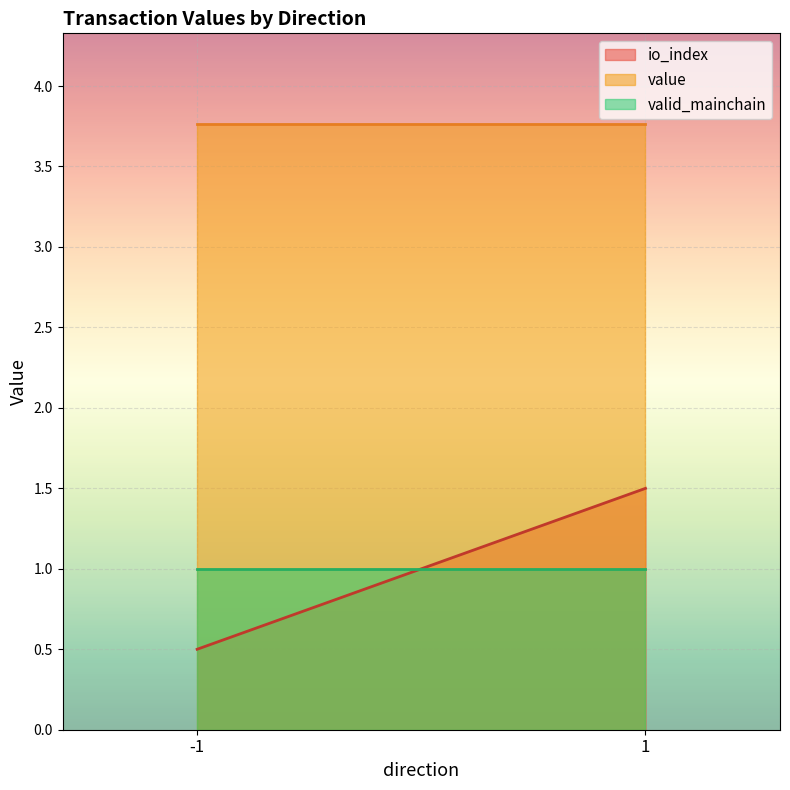

What is the total value across all series at 1?

6.3